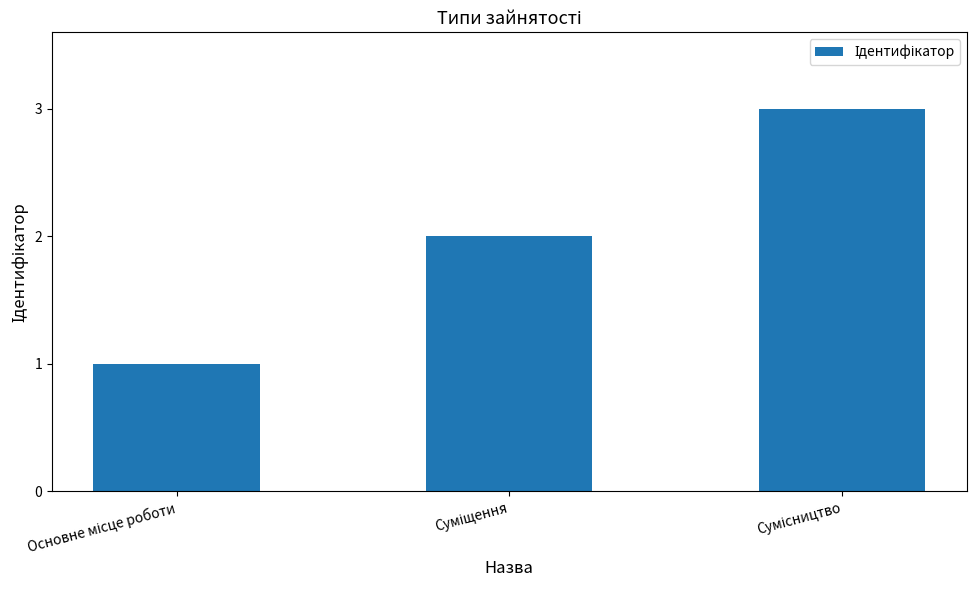

What is the maximum value shown in the chart?

3